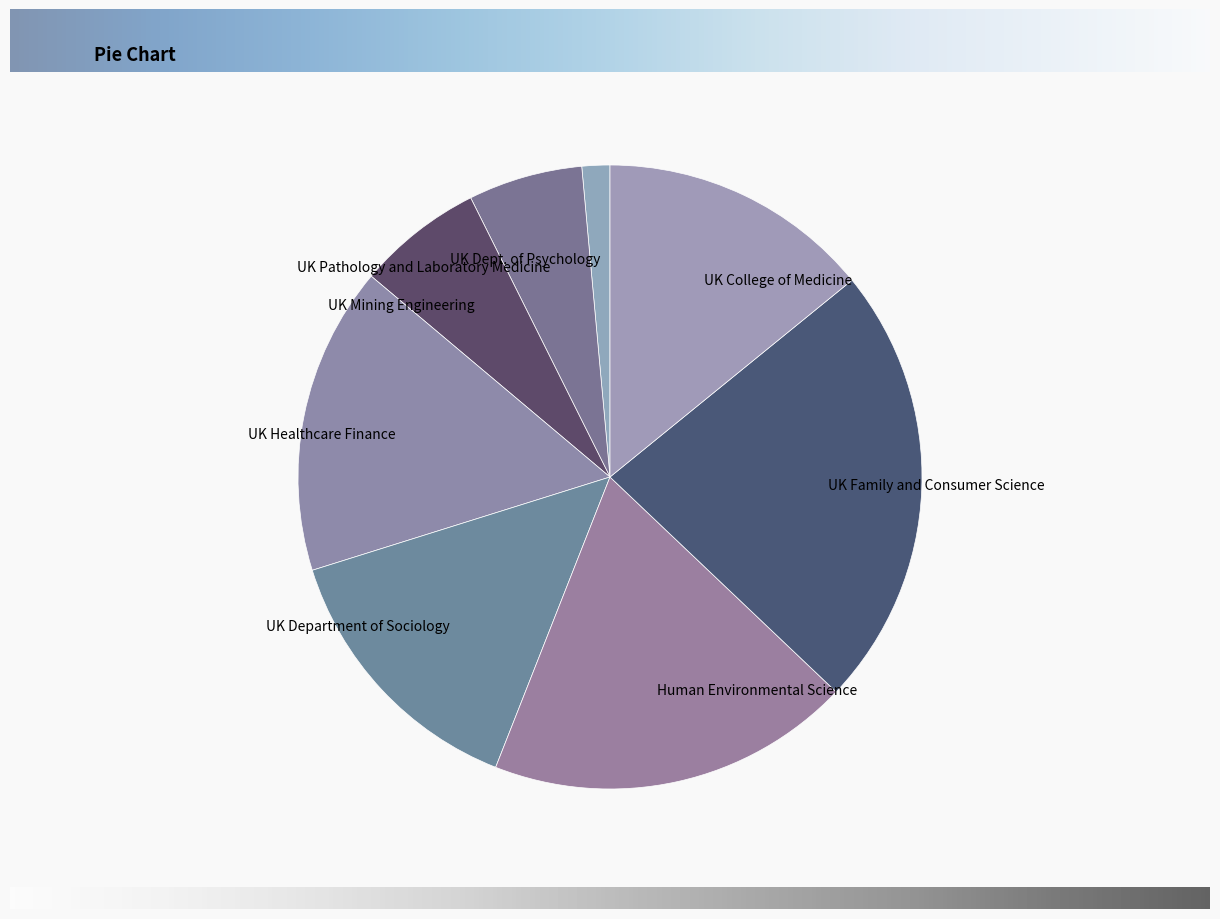

Do UK Healthcare Finance and UK Dept. of Psychology together represent more than half of the pie?

No